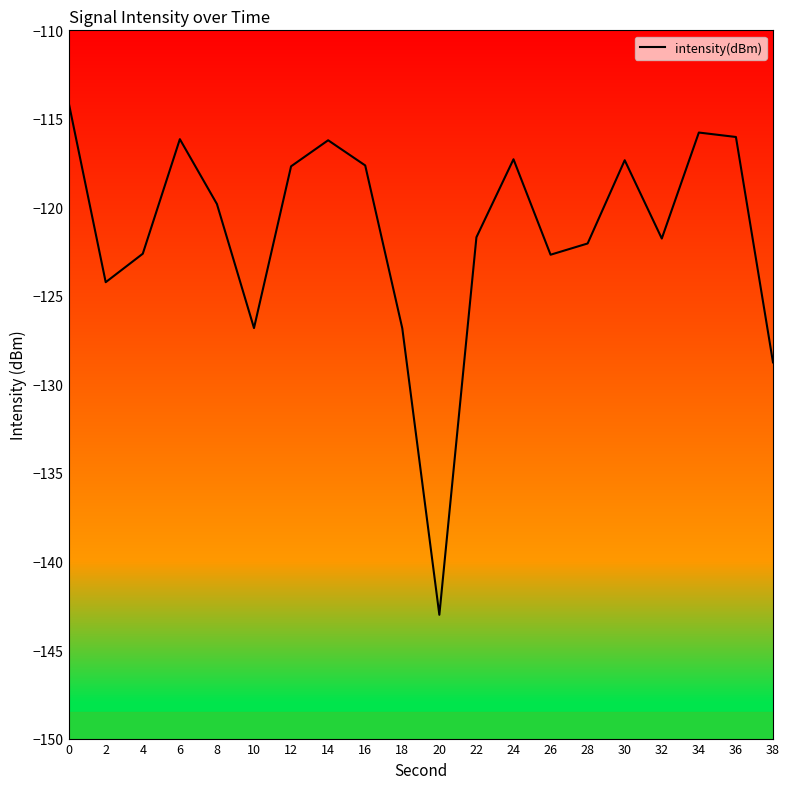

How many values are below -119?

11